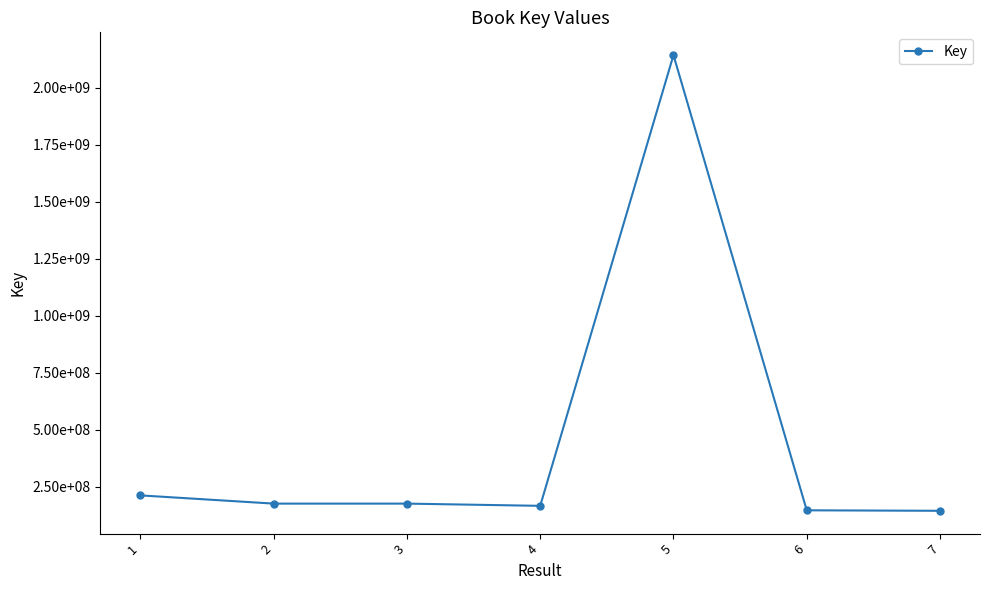

Where is the first local maximum?

5